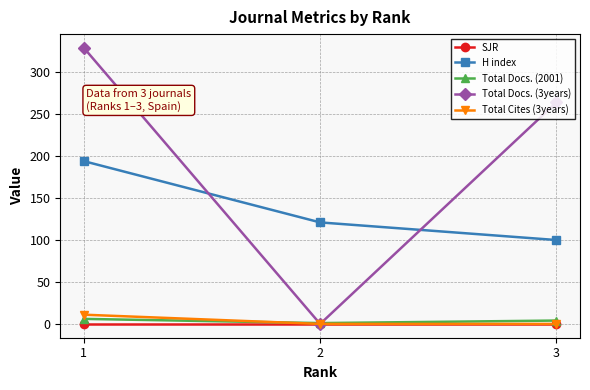

Reading right to left, list all the values displayed in this chart.

SJR: 0	0	0
H index: 100	121	194
Total Docs. (2001): 4	1	6
Total Docs. (3years): 264	0	329
Total Cites (3years): 0	0	11